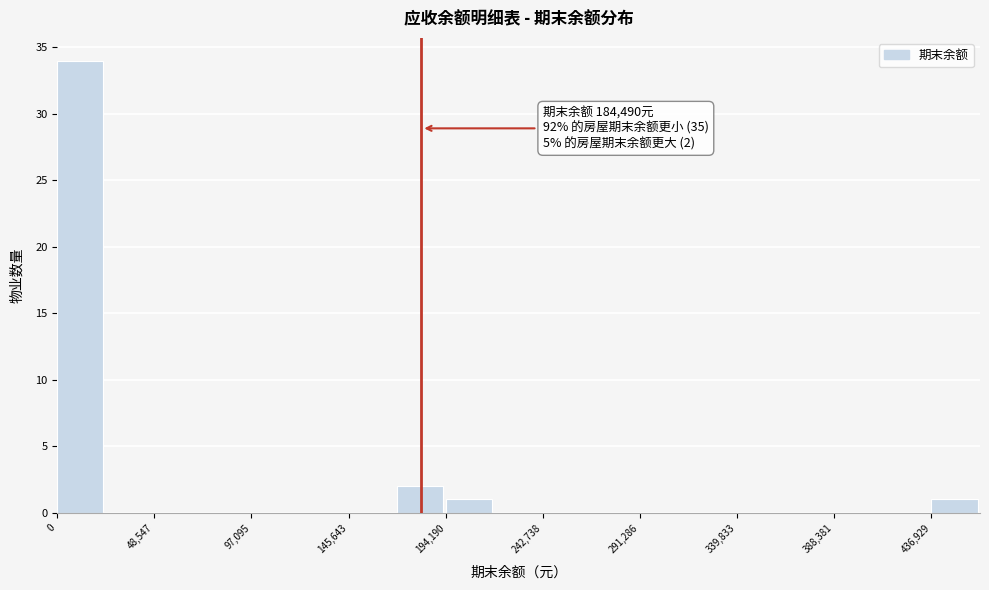

Which range on the x-axis has the tallest bar?

0 to 25000